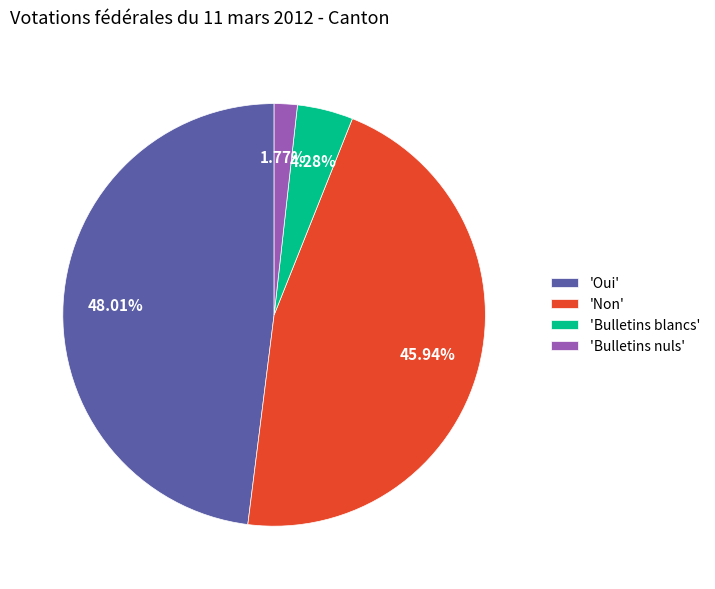

Is the sum of 'Bulletins blancs' and 'Oui' greater than half?

Yes